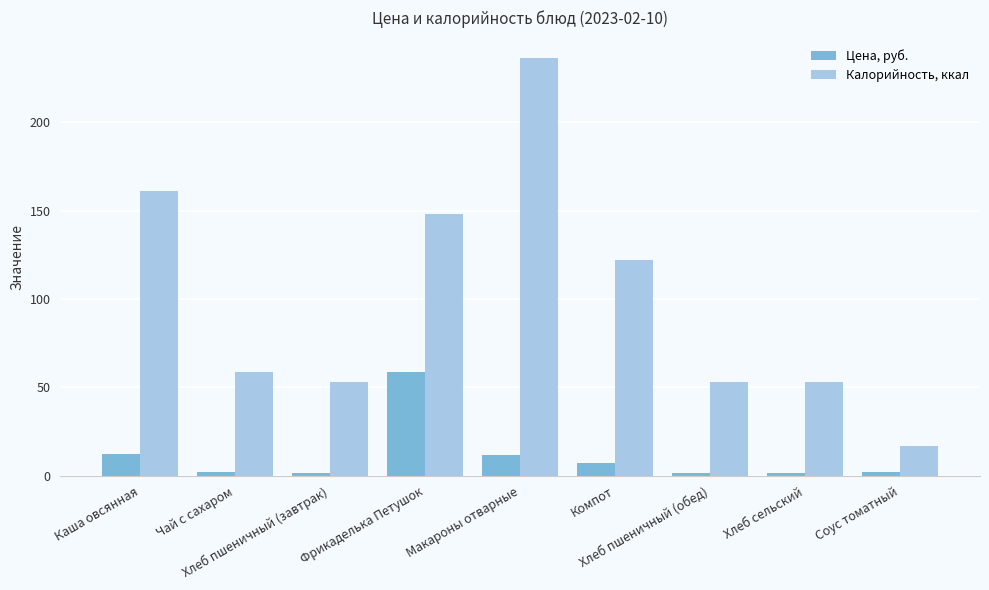

What position from the right is Каша овсянная?

9